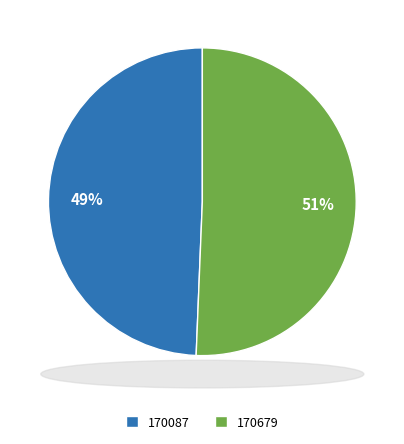

What is the largest slice in the pie chart?

170679